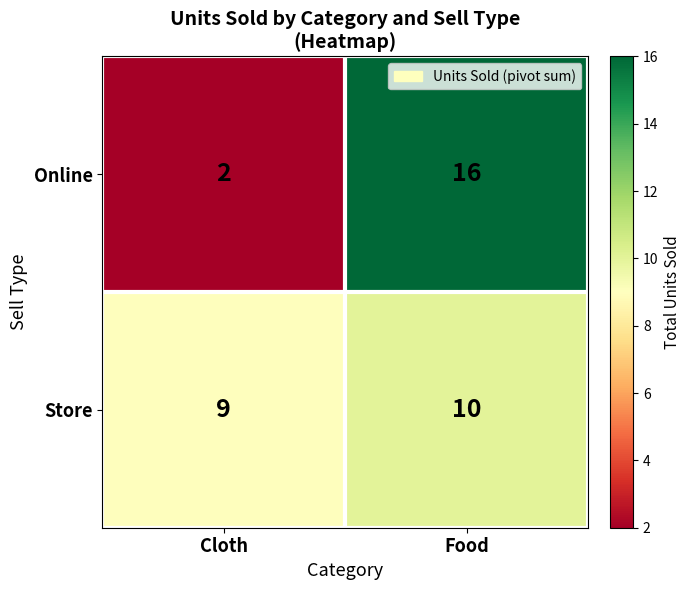

Which series has the widest spread of values?

Online